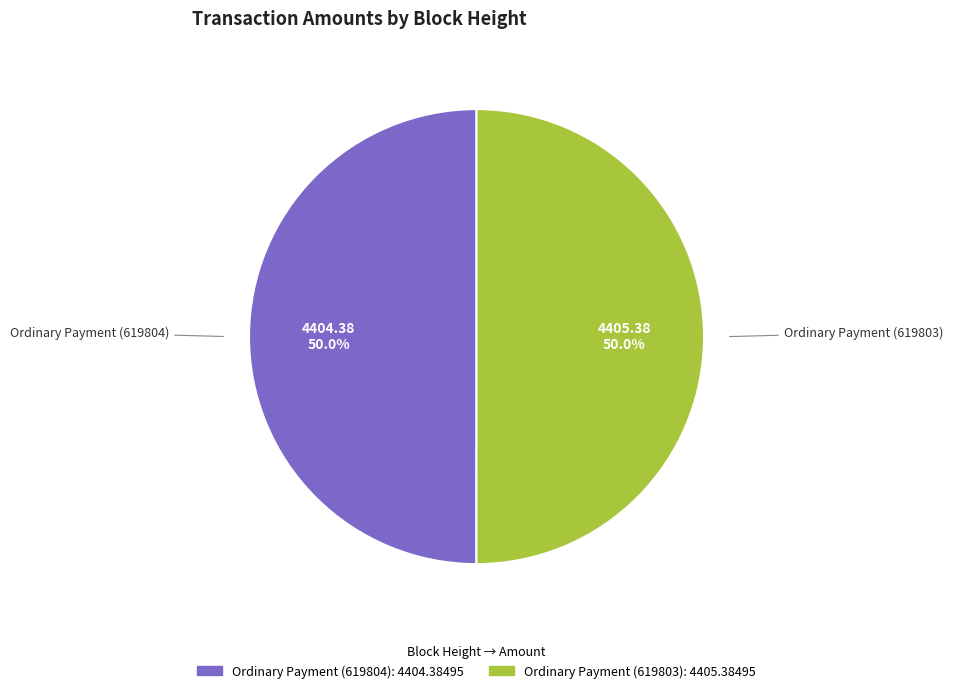

Is it true that Ordinary Payment (619804) is 64% of the pie?

False